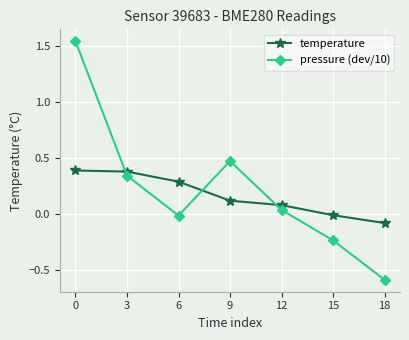

How many intersections are there between pressure (dev/10) and temperature?

3